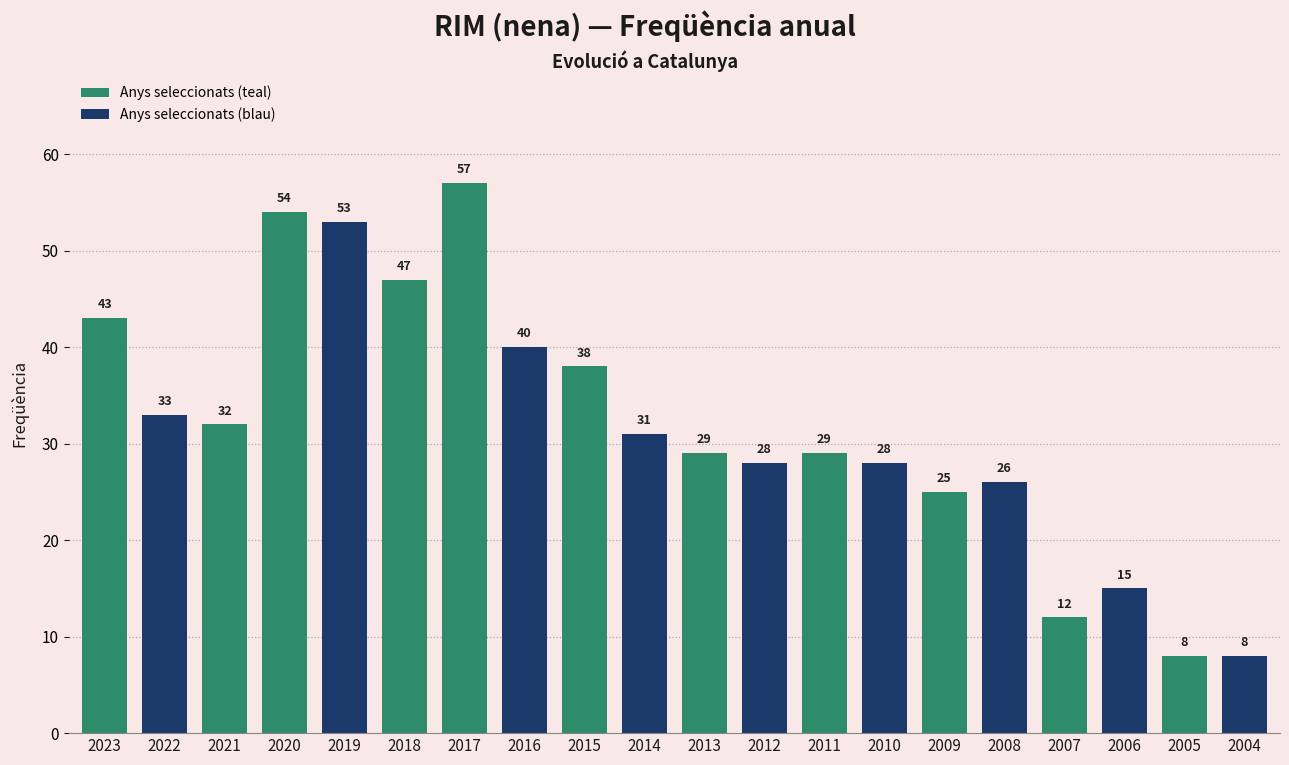

Read the value at 2021, to the nearest 10.

30